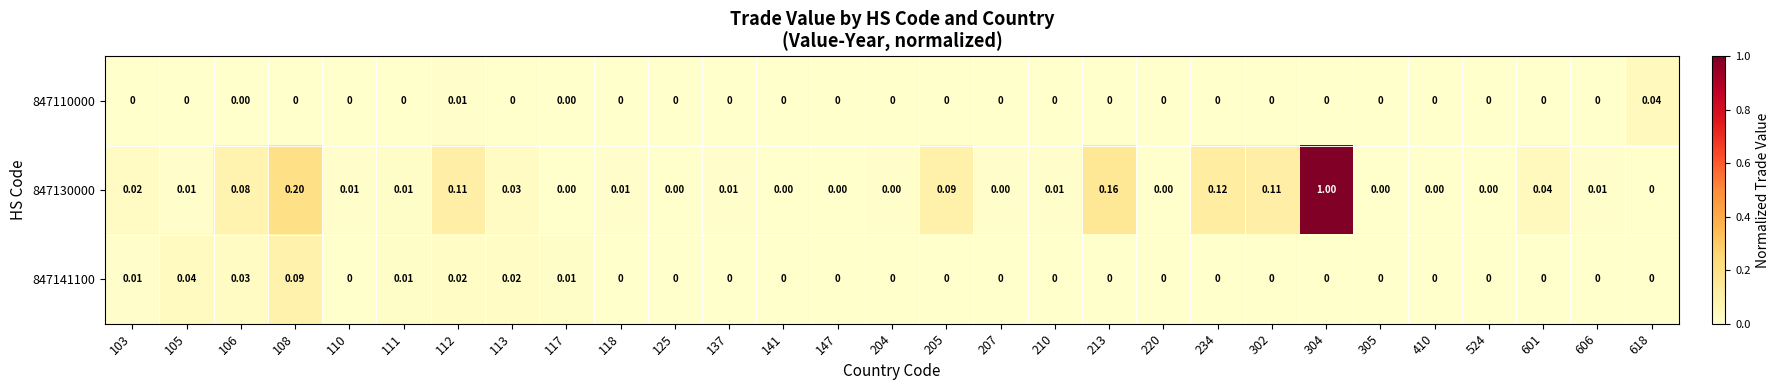

How many data points does each series have?

29